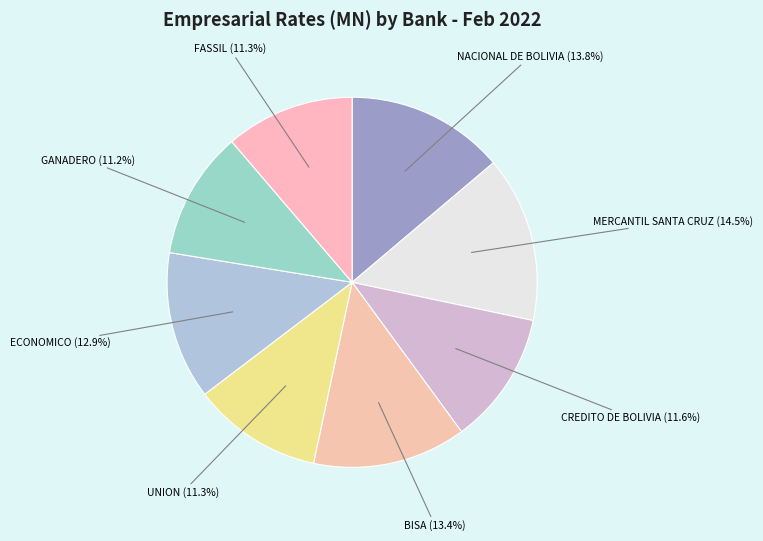

Is there any slice that represents more than half of the pie?

No